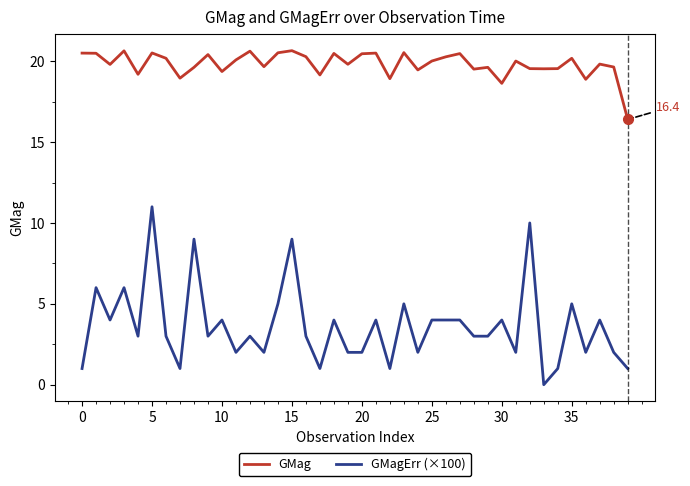

Which series has the widest spread of values?

GMagErr (×100)